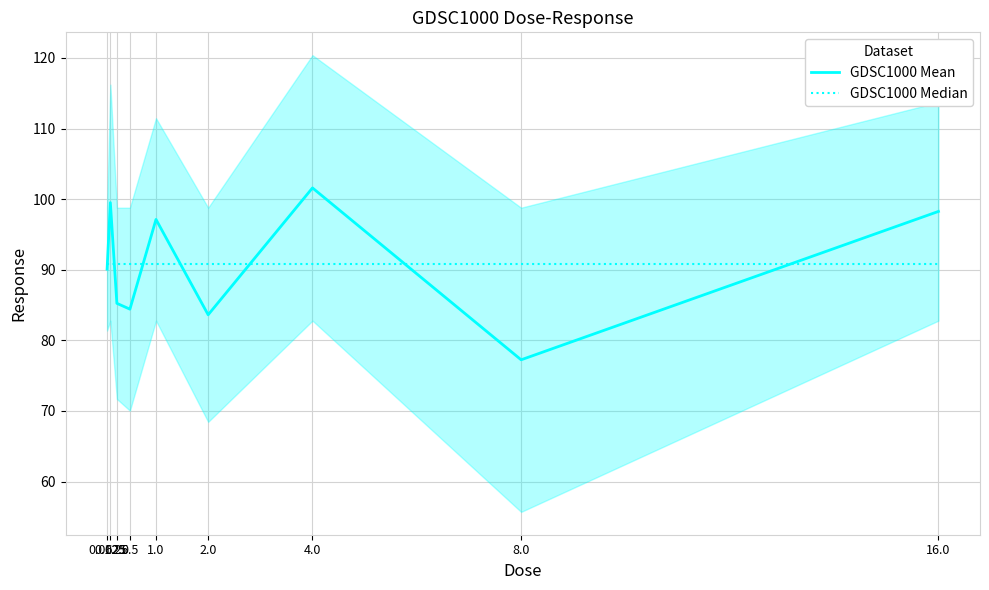

At which label is GDSC1000 Mean closest to 89?

0.0625